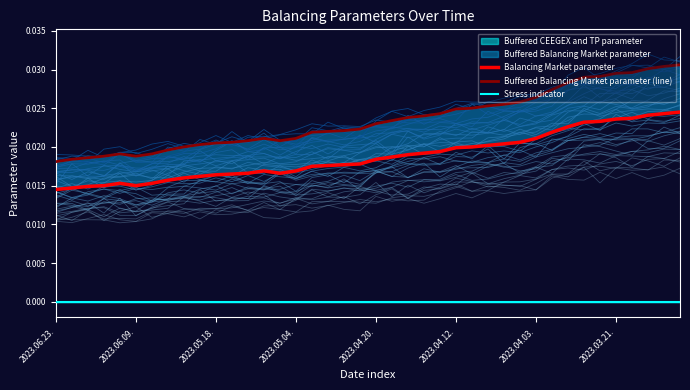

Rank the series at 2023.06.09. from lowest to highest value.

Stress indicator, Balancing Market parameter, Buffered Balancing Market parameter (line)